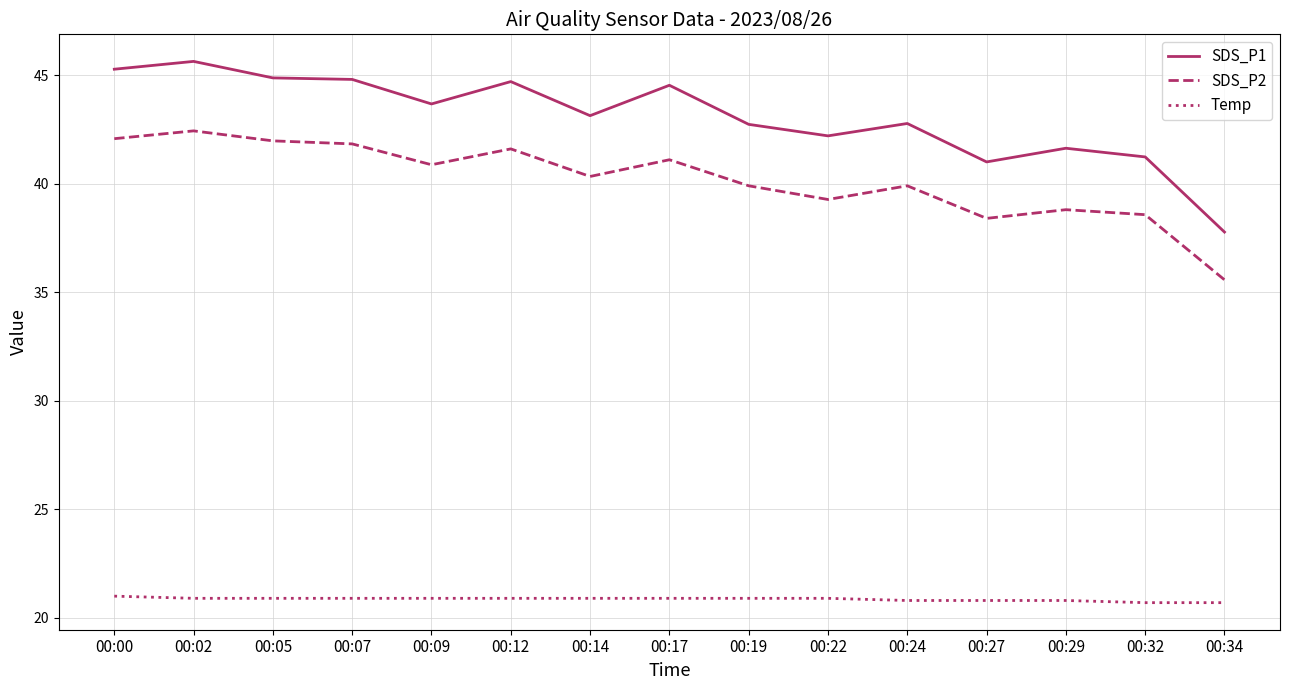

At which label does SDS_P2 first exceed 40?

00:00